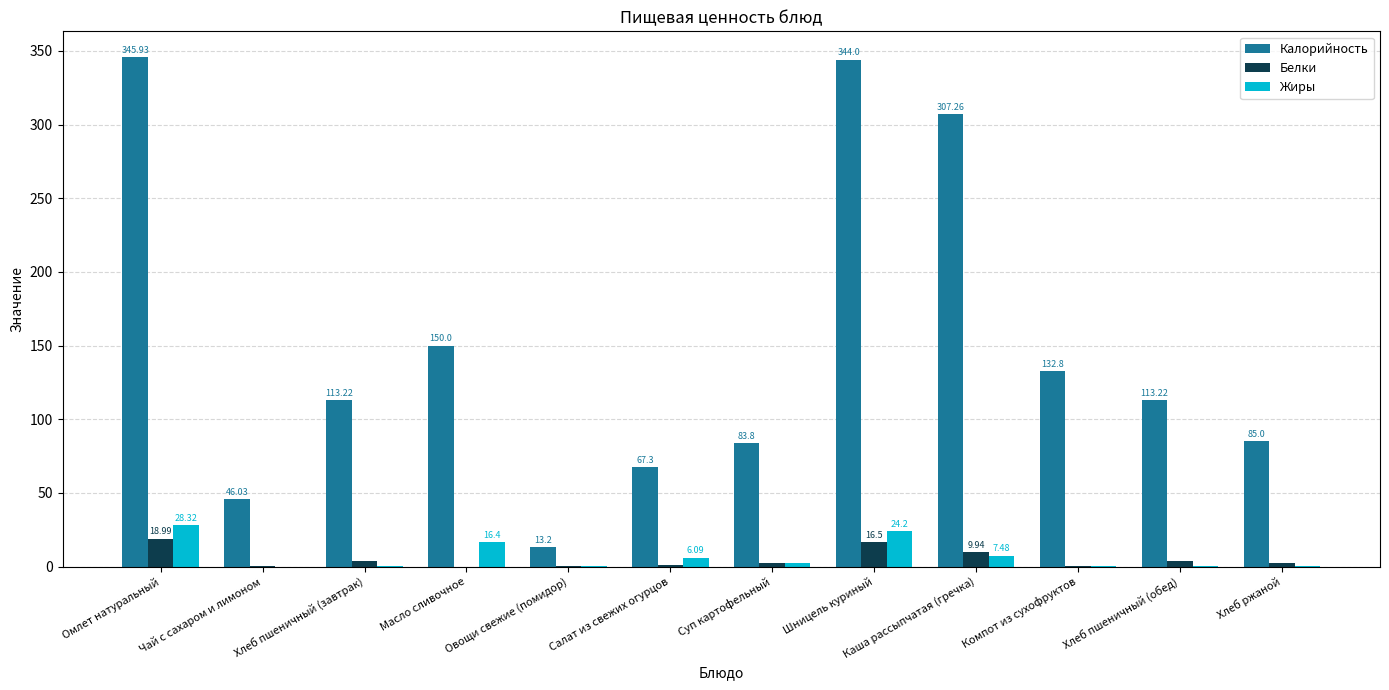

What is the difference between the Белки values at Хлеб ржаной and Каша рассыпчатая (гречка)?

7.2